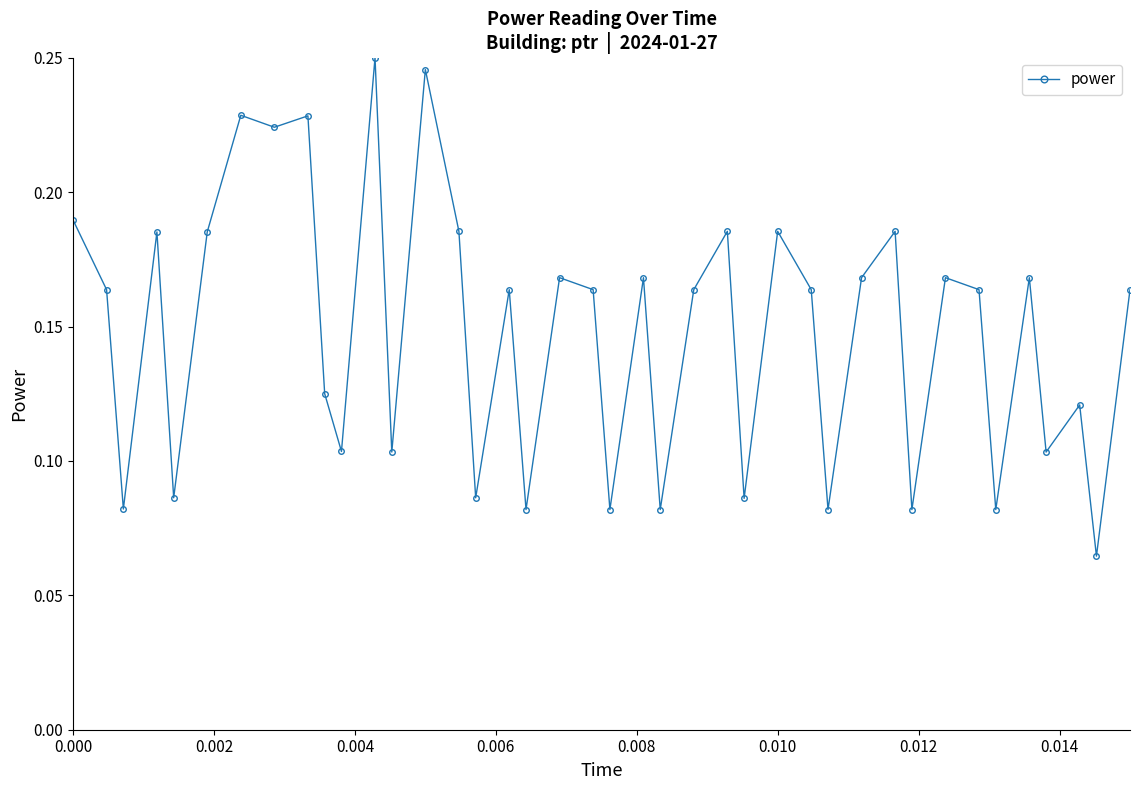

True or false: the data has more than 1 interior local peaks.

True